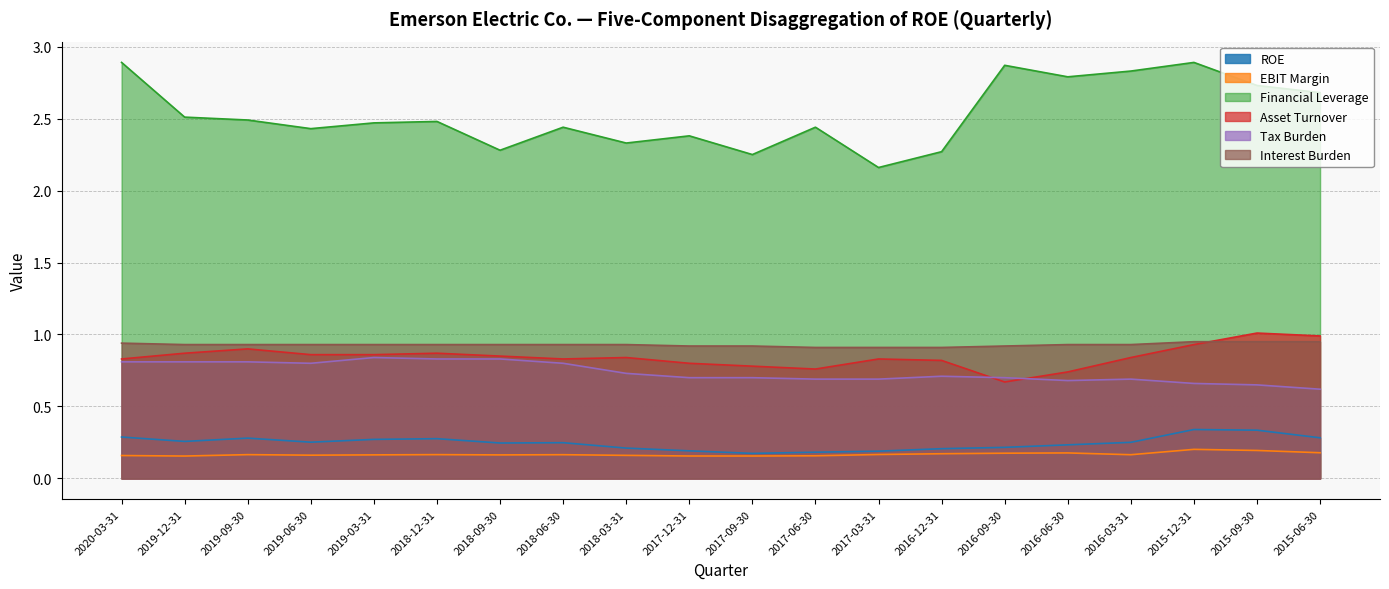

True or false: Tax Burden has more than 0 interior local peaks.

True